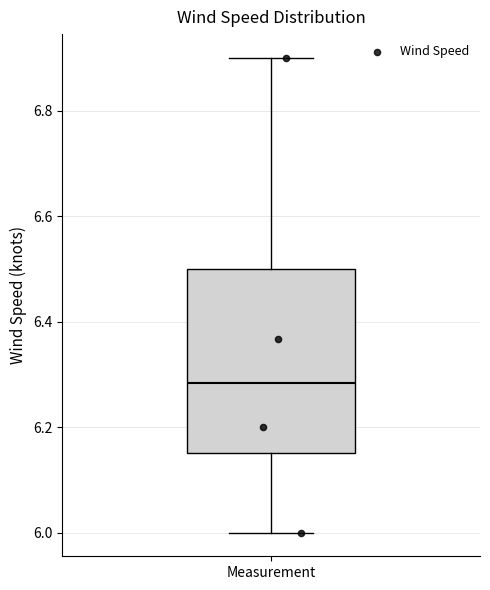

Read this box plot against the y-axis: the position of the median line, the range covered by the box, and the ends of both whiskers. The values are not printed on the chart, so give them approximately, as read against the axis.

median 6.28, box 6.16 to 6.50, whiskers 6.00 to 6.90